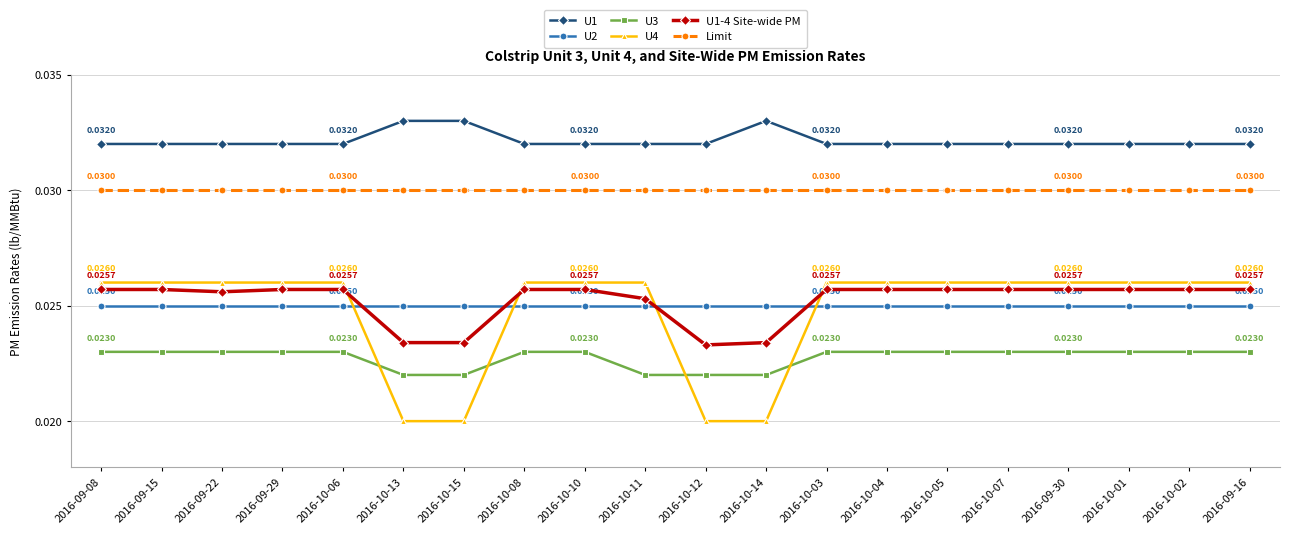

What is the total value across all series at 2016-10-07?

0.2